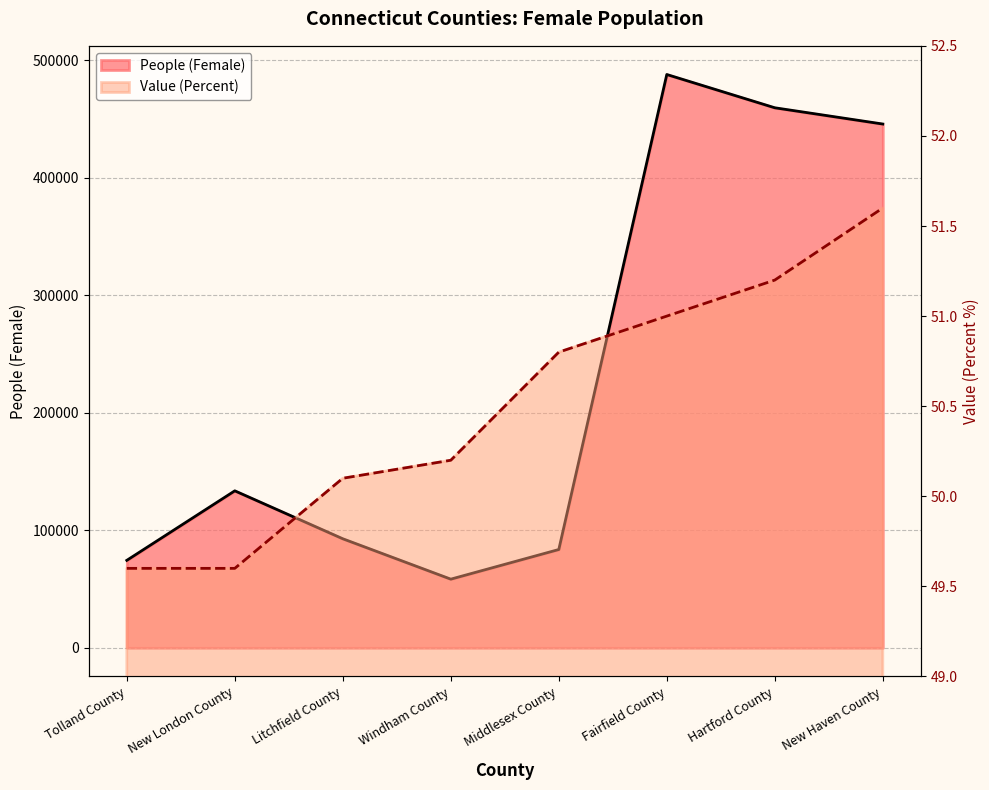

Reading left to right, extract all data points from this chart.

People (Female): 74445.0	133617.0	92805.0	58430.0	83663.0	487998.0	459671.0	445841.0
Value (Percent): 49.6	49.6	50.1	50.2	50.8	51.0	51.2	51.6